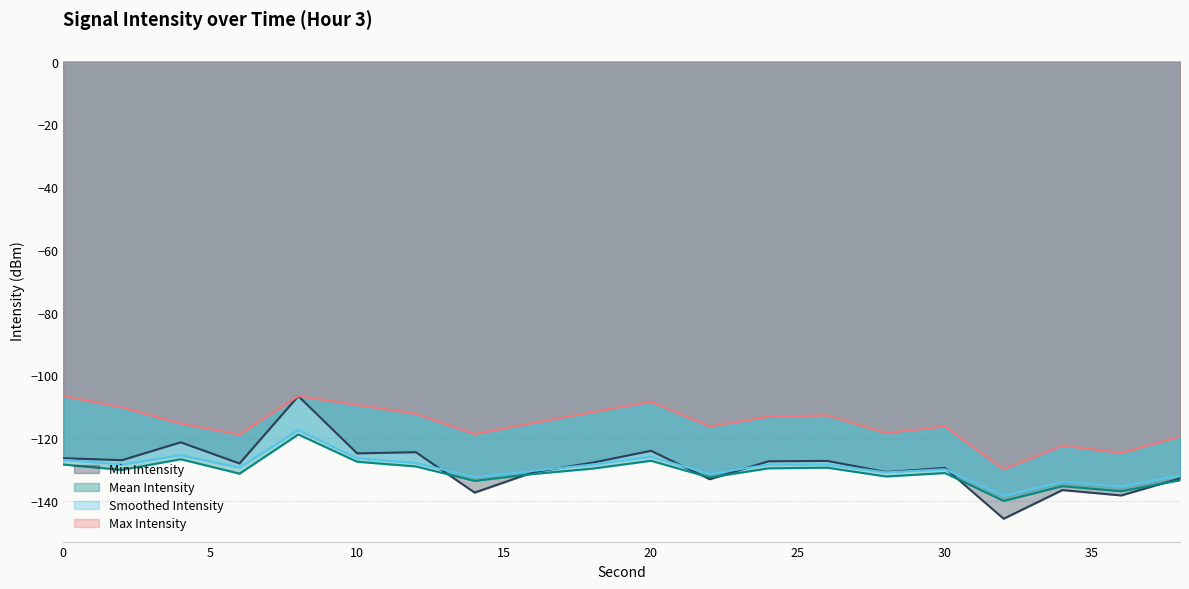

How many lines are shown in the chart?

4